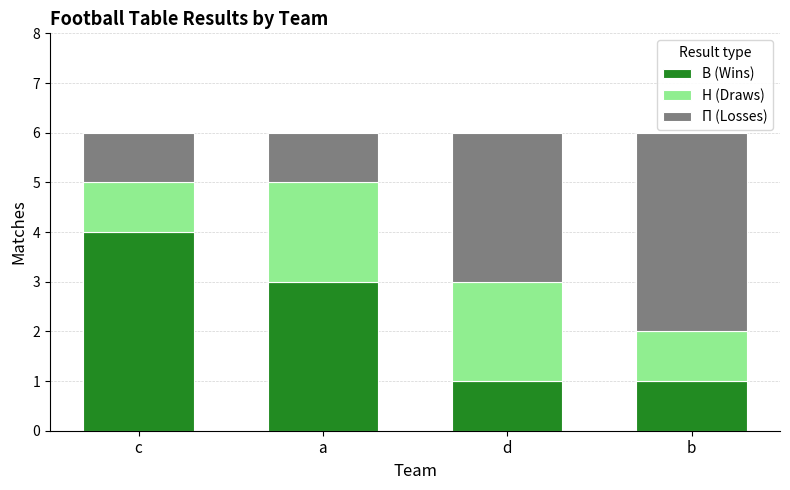

What is the total value across all series at a?

6